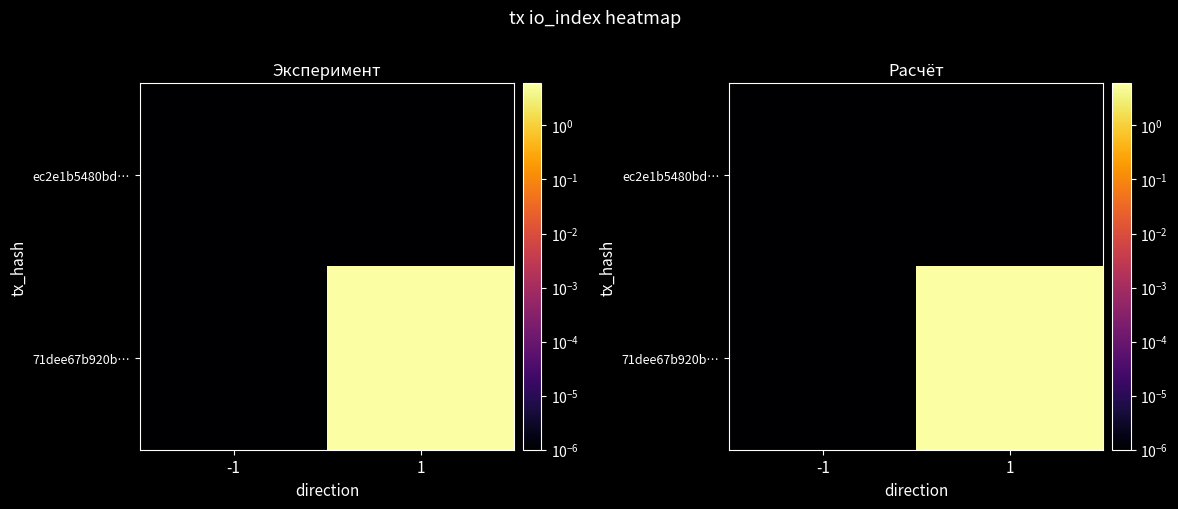

At which category is the sum across all series the highest?

1